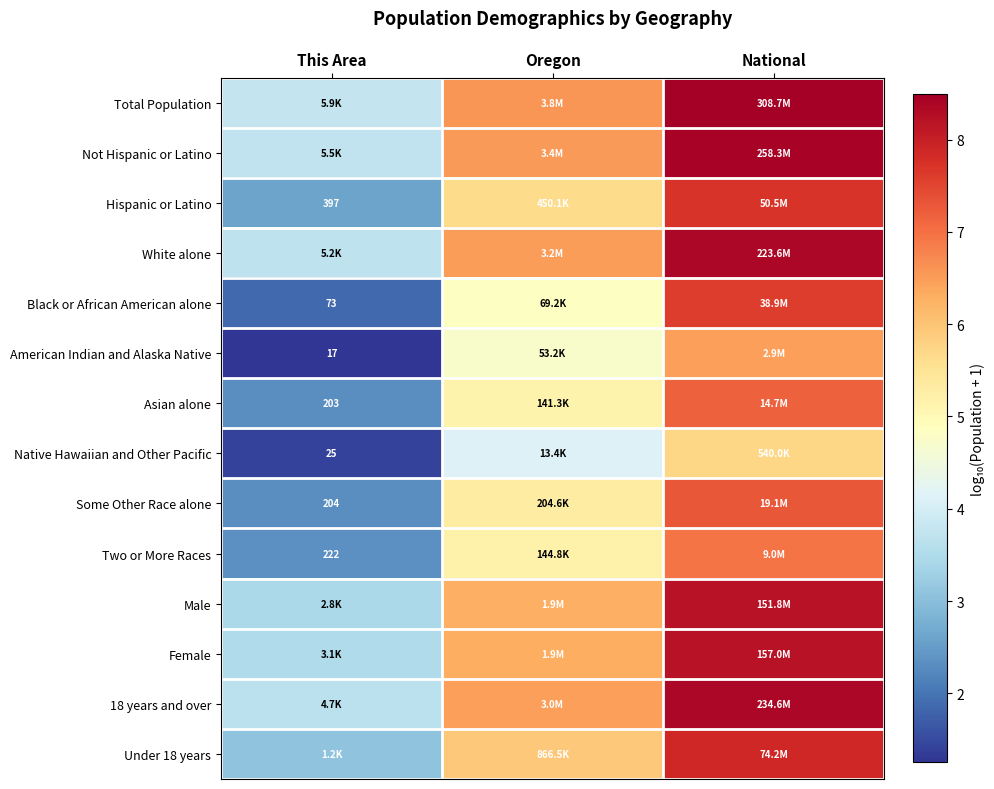

Is the value of Hispanic or Latino at This Area greater than the value of Asian alone at This Area?

Yes